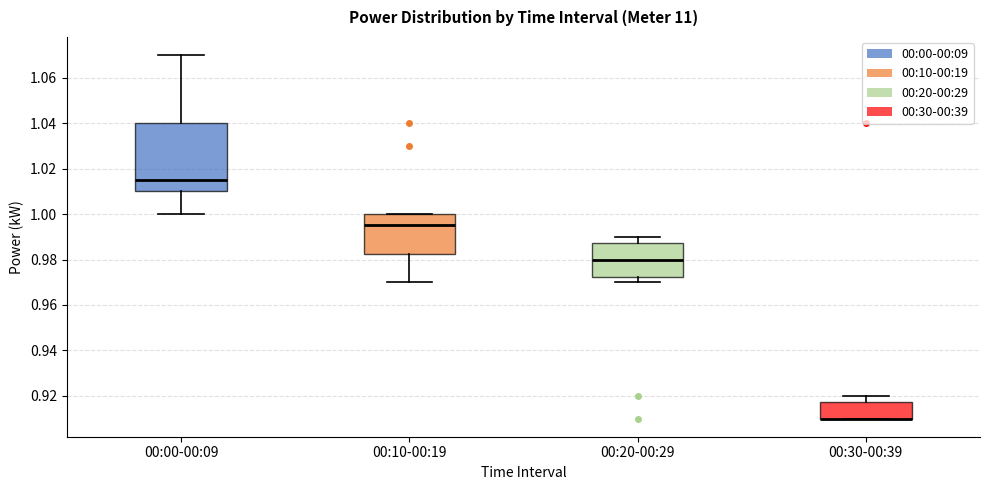

Which box is the tallest, from its lower edge to its upper edge?

00:00-00:09